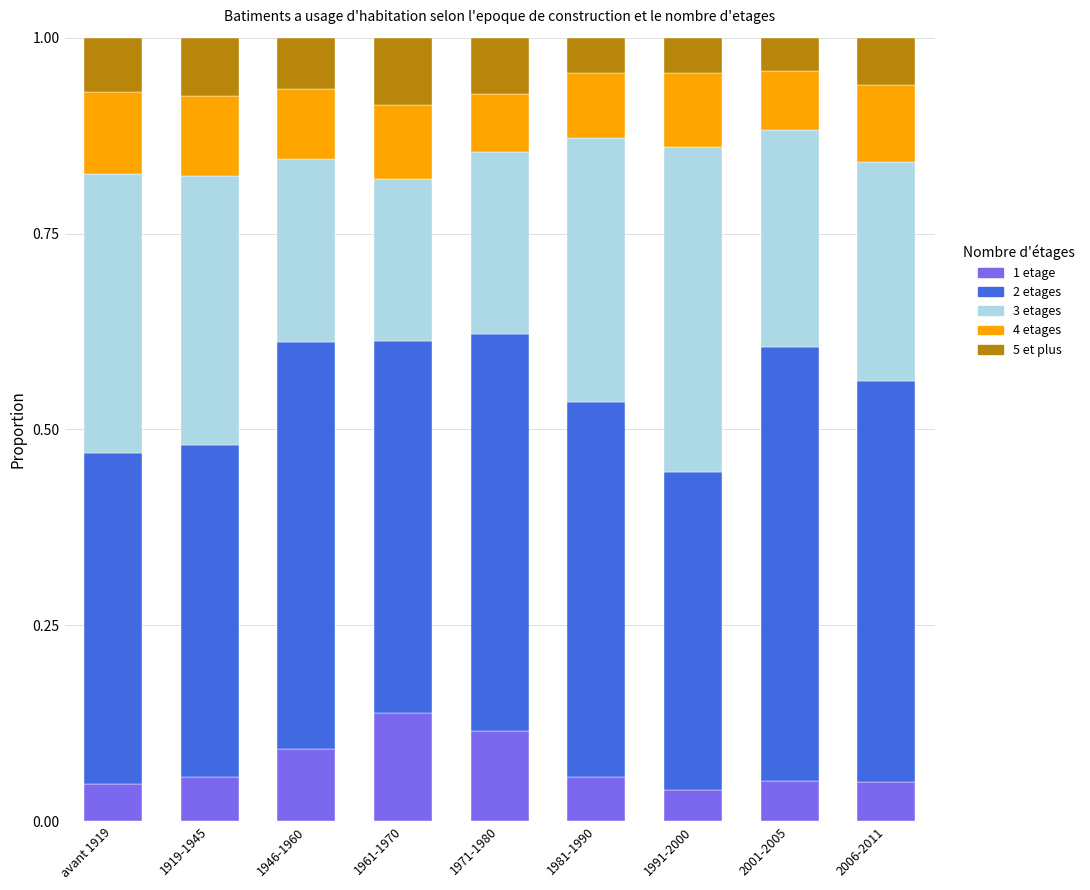

What is the total value across all series at 2001-2005?

1.0